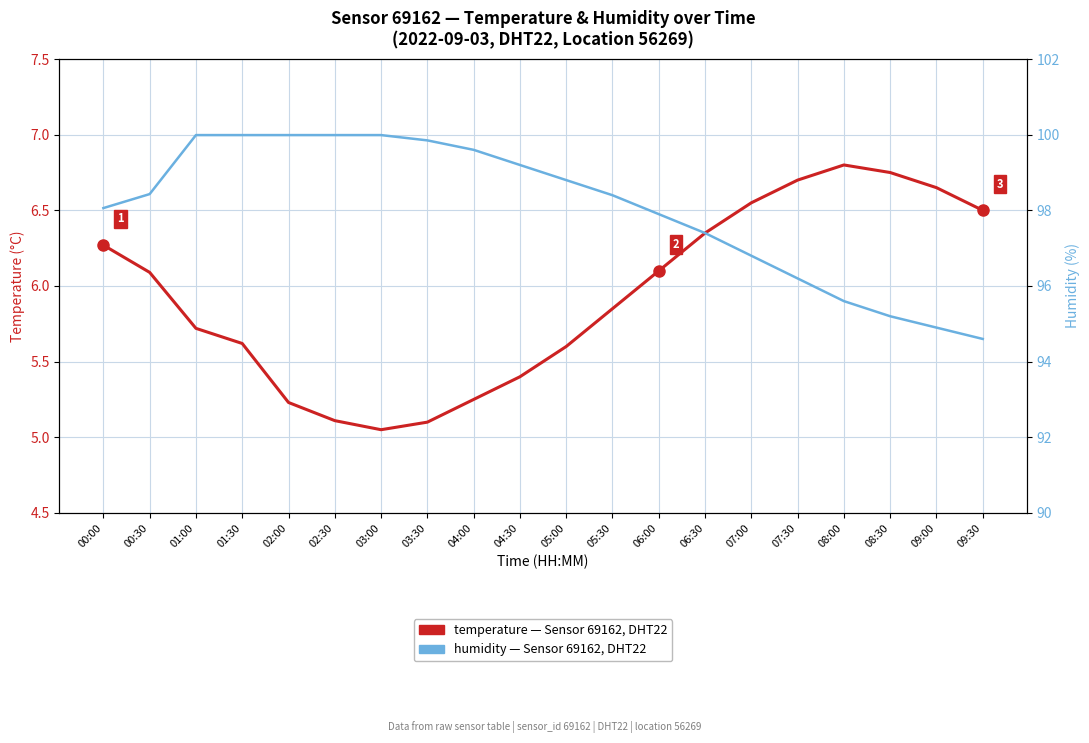

What is the total value across all series at 00:00?

104.3